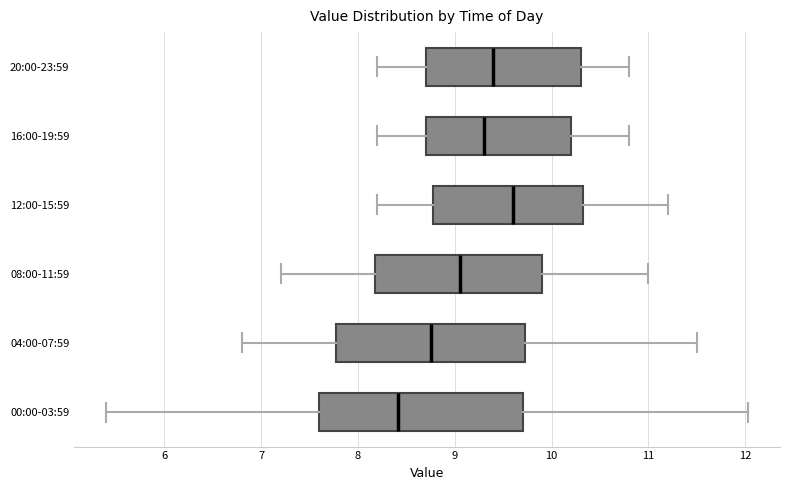

Reading bottom to top, transcribe this box plot: for each box, give where its median line is, the range the box spans, and where its two whiskers end, as read against the x-axis. The values are not printed on the chart, so give them approximately, as read against the axis.

00:00-03:59: median 8.4, box 7.6 to 9.7, whiskers 5.4 to 12.0
04:00-07:59: median 8.8, box 7.8 to 9.7, whiskers 6.8 to 11.5
08:00-11:59: median 9.1, box 8.2 to 9.9, whiskers 7.2 to 11.0
12:00-15:59: median 9.6, box 8.8 to 10.3, whiskers 8.2 to 11.2
16:00-19:59: median 9.3, box 8.7 to 10.2, whiskers 8.2 to 10.8
20:00-23:59: median 9.4, box 8.7 to 10.3, whiskers 8.2 to 10.8